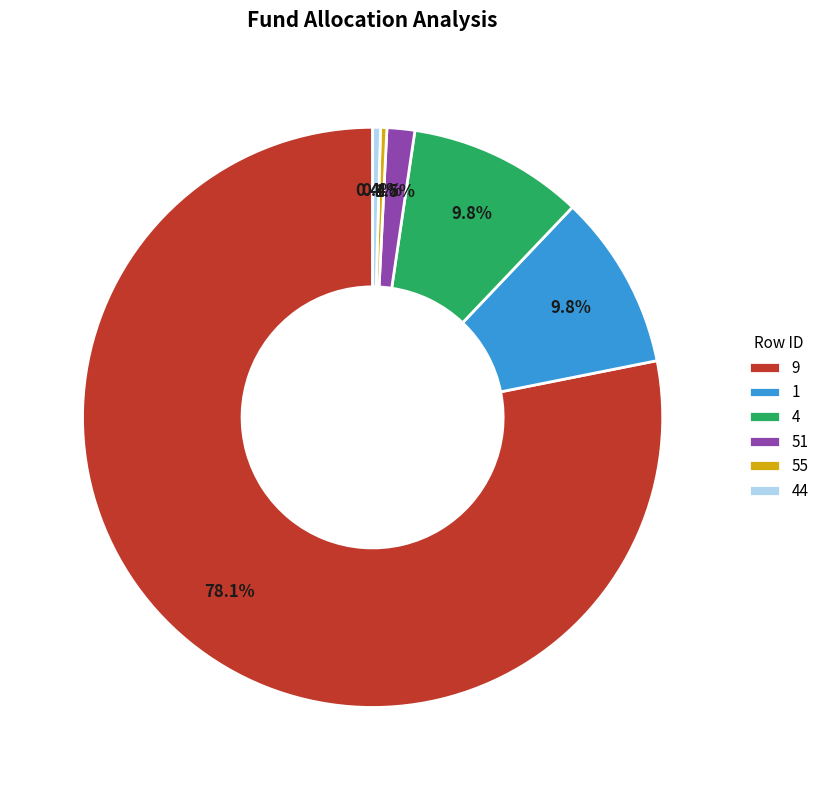

Which has a higher value, 4 or 44?

4